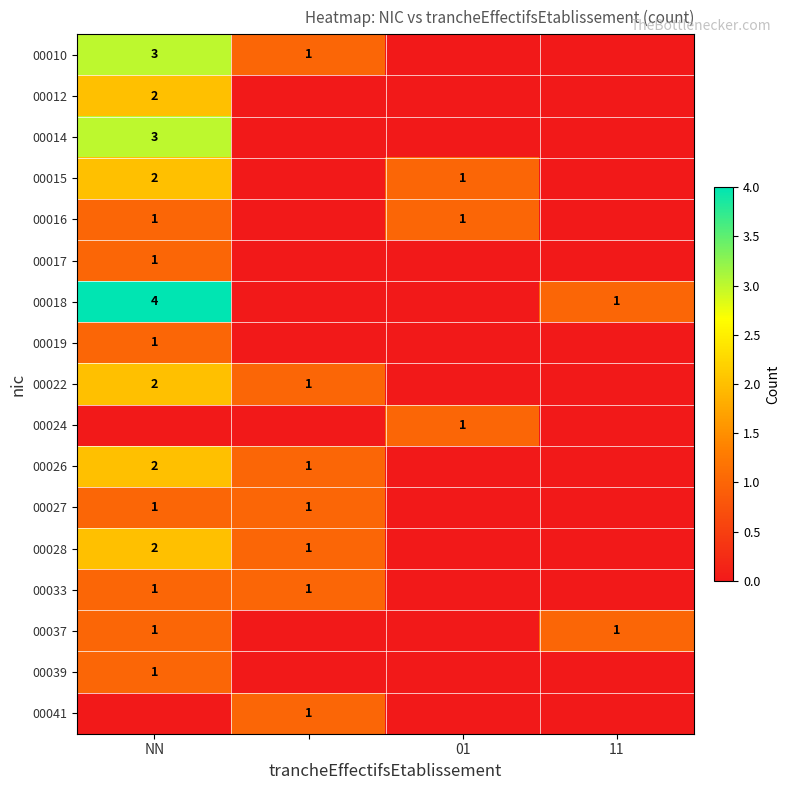

The value of 00017 at NN is 2. True or false?

False